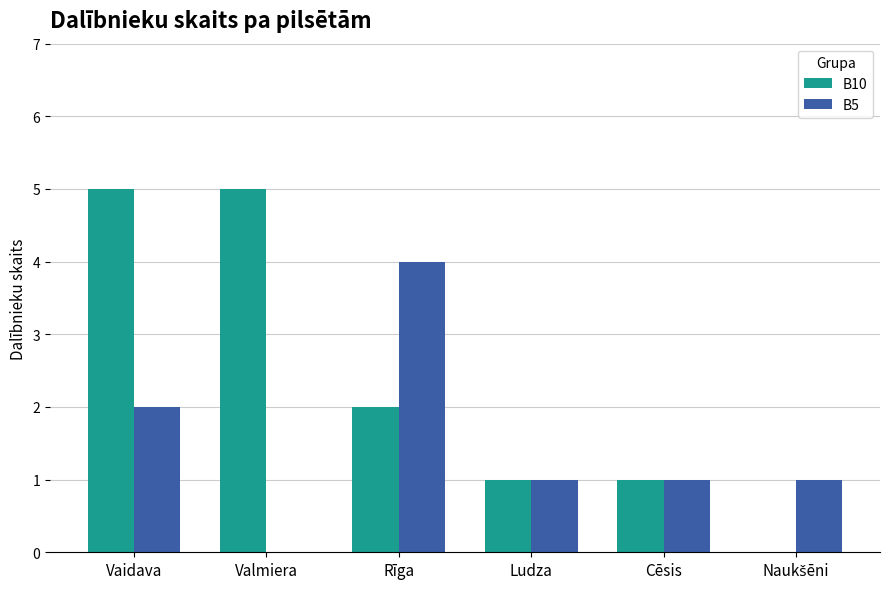

What is the sum of all B10 values?

14